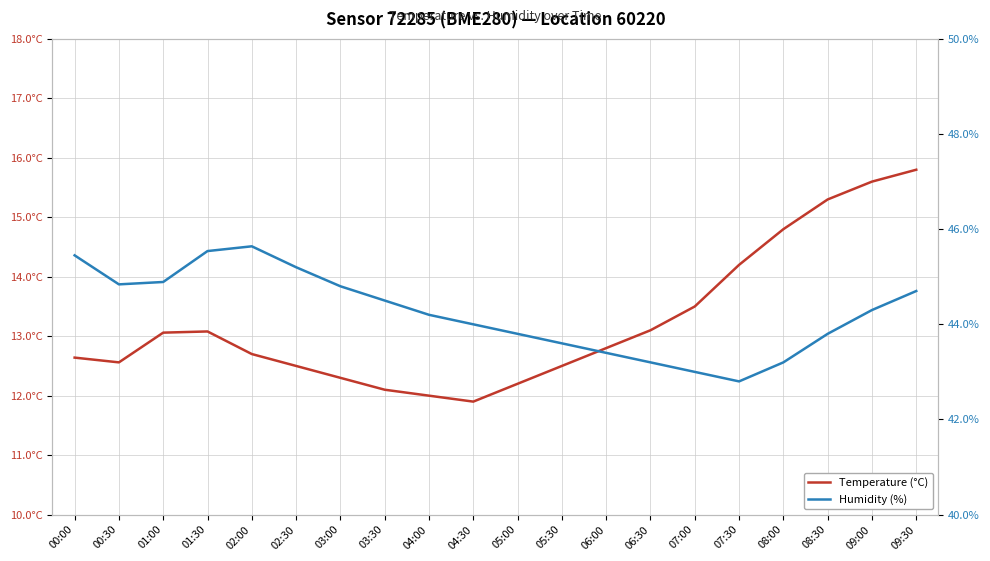

Which category has the highest value across all series?

02:00